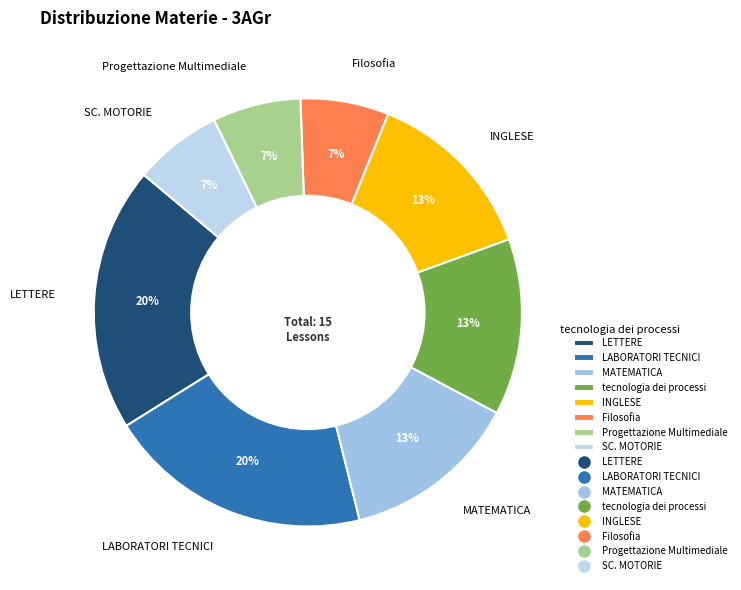

Does tecnologia dei processi represent more than half of the total?

No